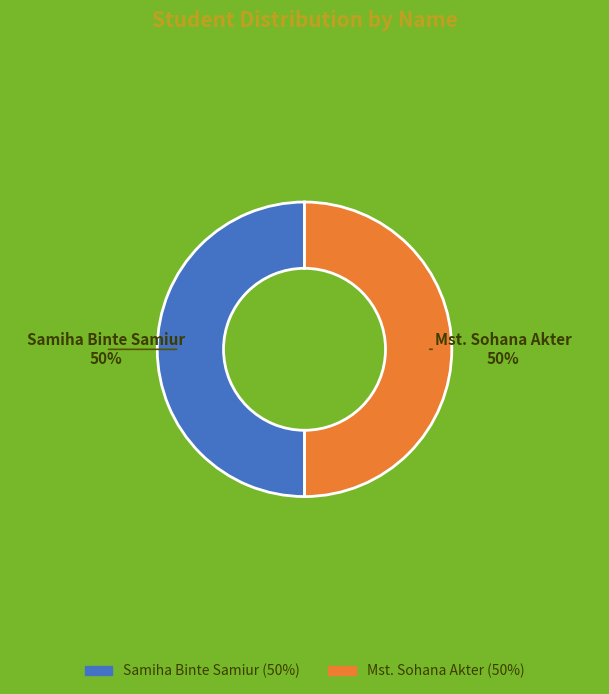

Count the number of slices in the pie.

2